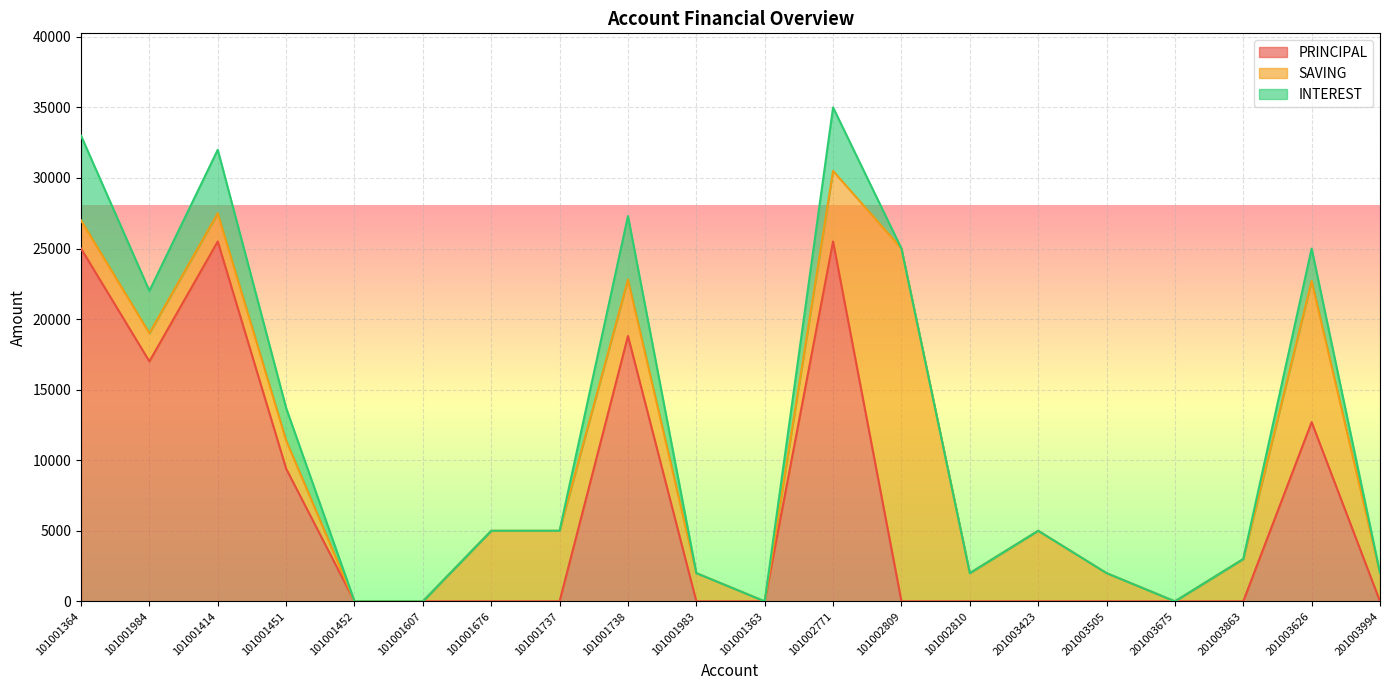

How many positive values does the INTEREST series have?

7